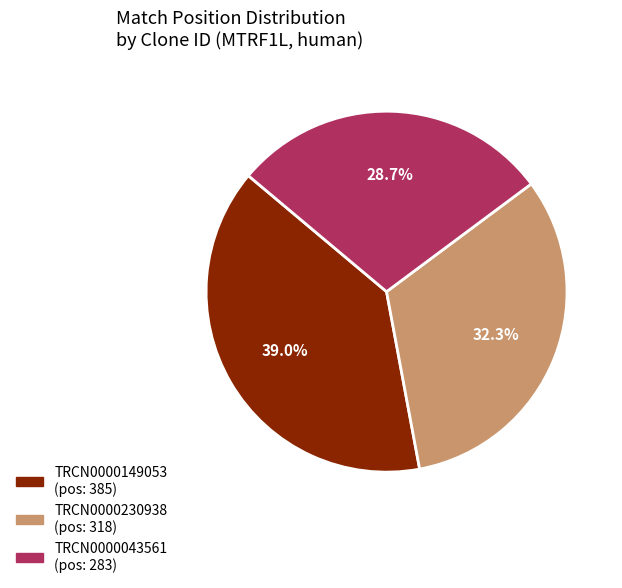

What percentage is the TRCN0000230938 slice, to the nearest percent?

32%